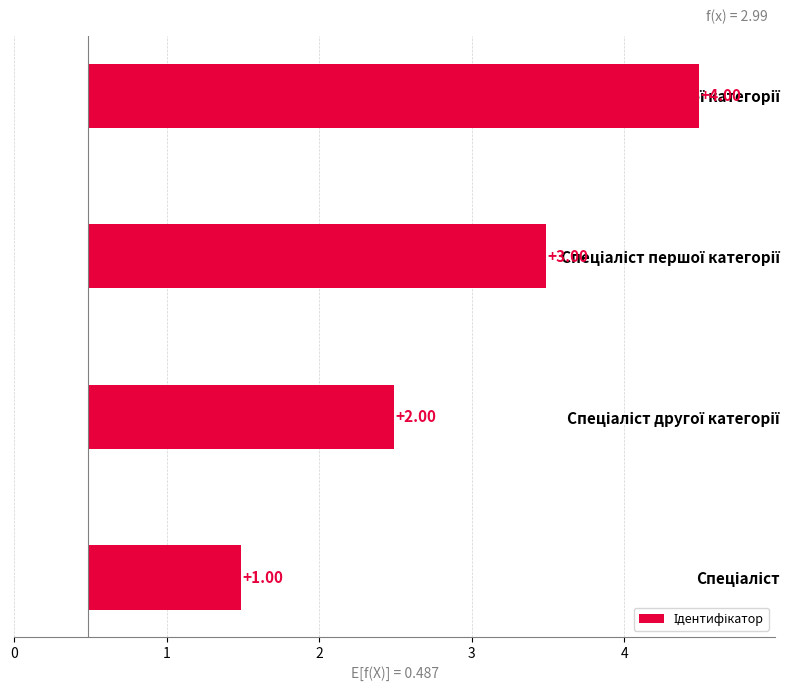

What is the minimum value shown in the chart?

1